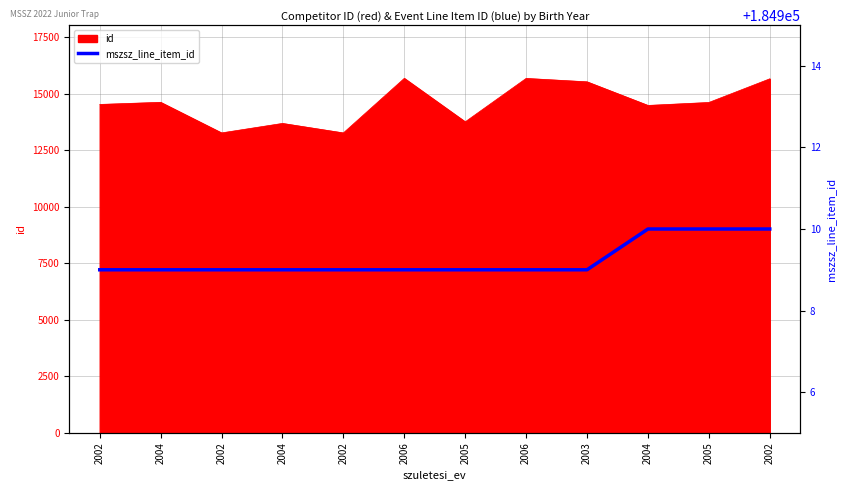

Is it true that the value at 2005 is 184909?

True